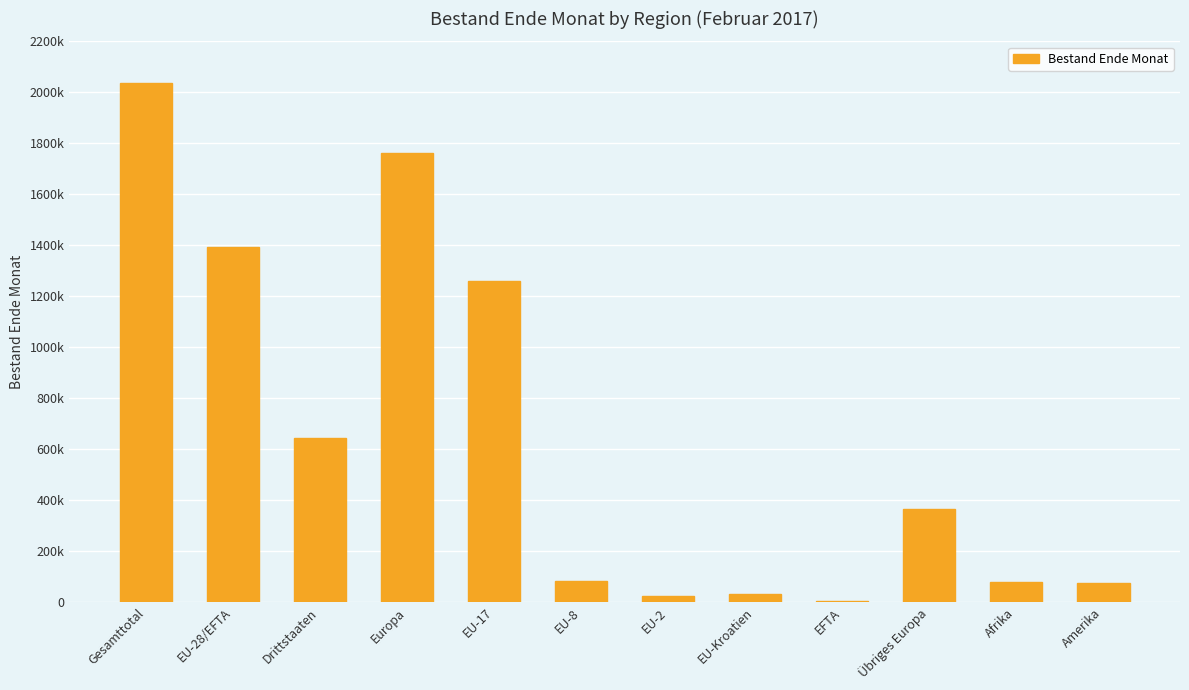

What is the label of the 10th bar from the right?

Drittstaaten